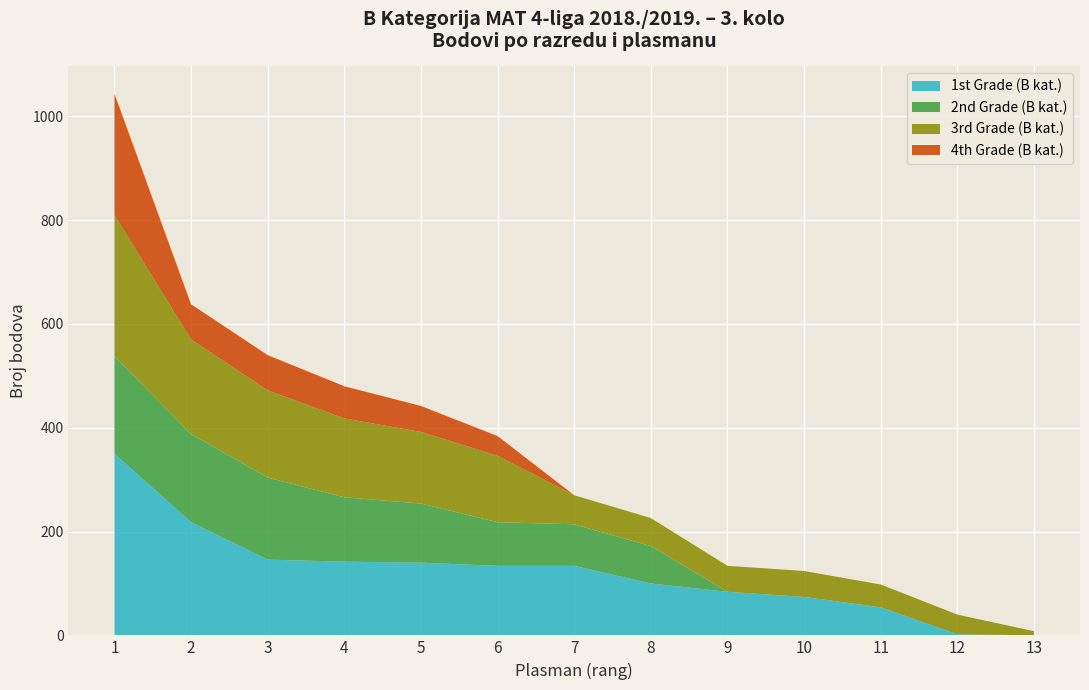

Reading left to right, extract all data points from this chart.

1st Grade (B kat.): 1=350	2=218	3=146	4=142	5=140	6=134	7=134	8=100	9=84	10=74	11=54	12=2	13=0
2nd Grade (B kat.): 1=188	2=170	3=158	4=124	5=114	6=84	7=80	8=72	9=0	10=0	11=0	12=0	13=0
3rd Grade (B kat.): 1=272	2=182	3=168	4=152	5=138	6=128	7=56	8=54	9=50	10=50	11=44	12=38	13=8
4th Grade (B kat.): 1=234	2=68	3=68	4=62	5=50	6=38	7=0	8=0	9=0	10=0	11=0	12=0	13=0